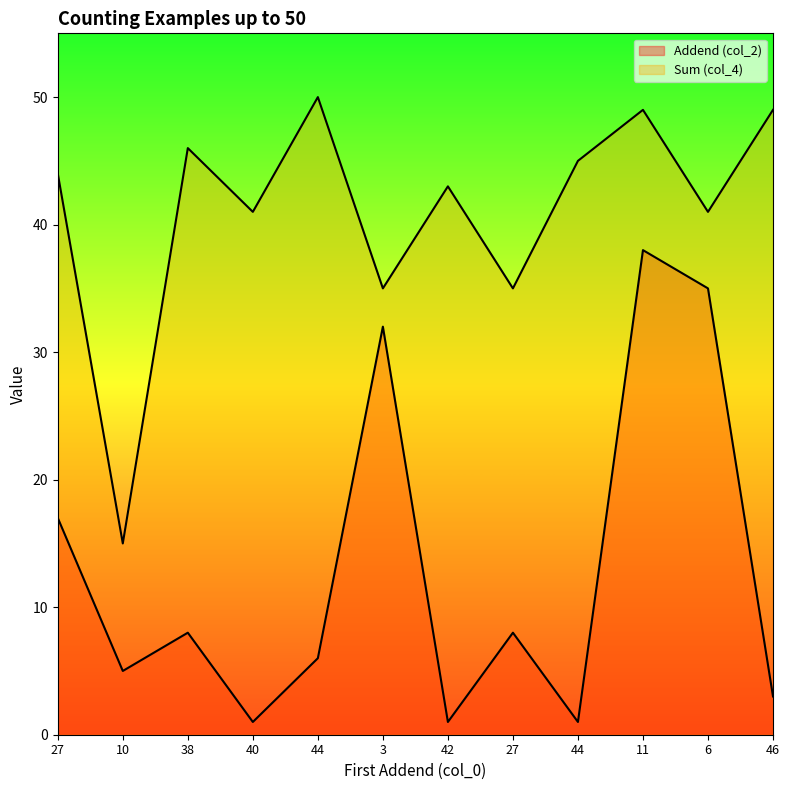

What is the sum of all Addend (col_2) values?

155